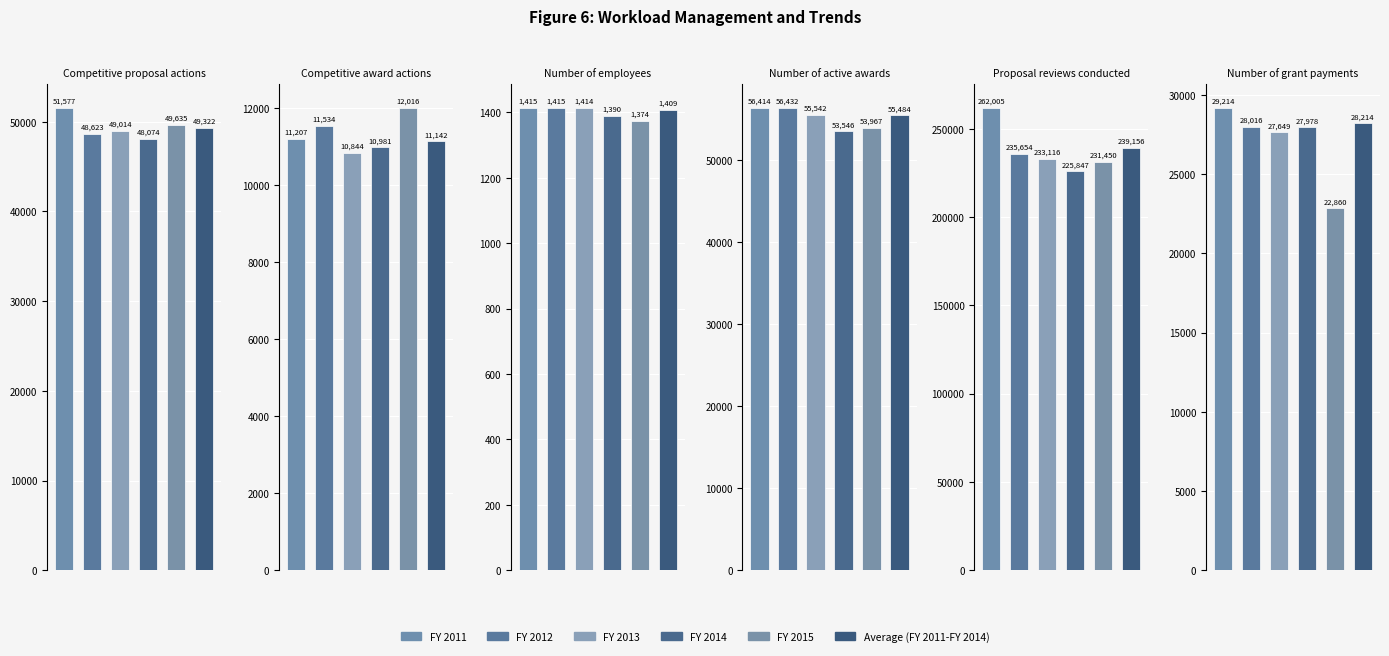

Which series has the largest total across all categories?

Proposal reviews conducted